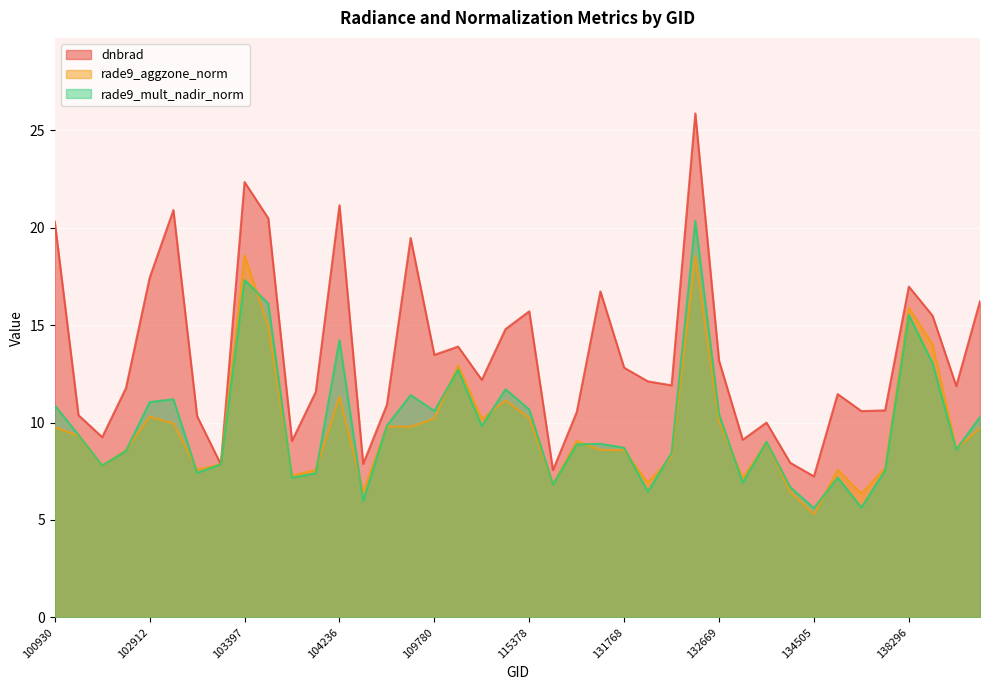

At how many categories does at least one series exceed 17?

8